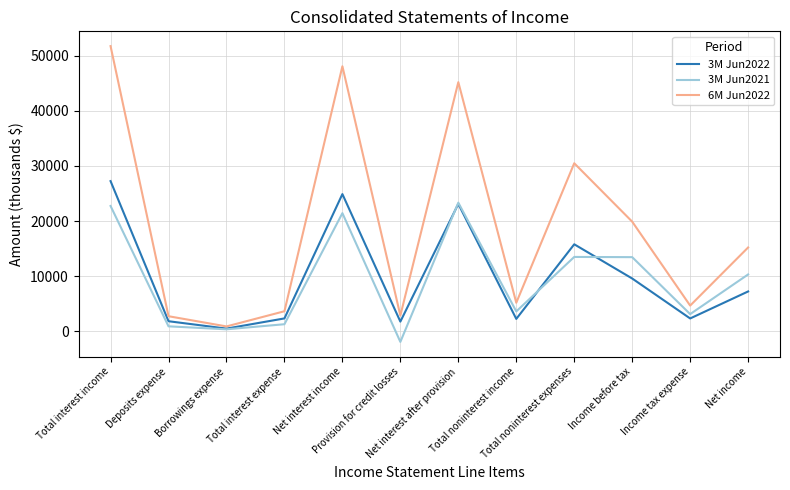

Which series changed the most between Net interest income and Net income?

6M Jun2022